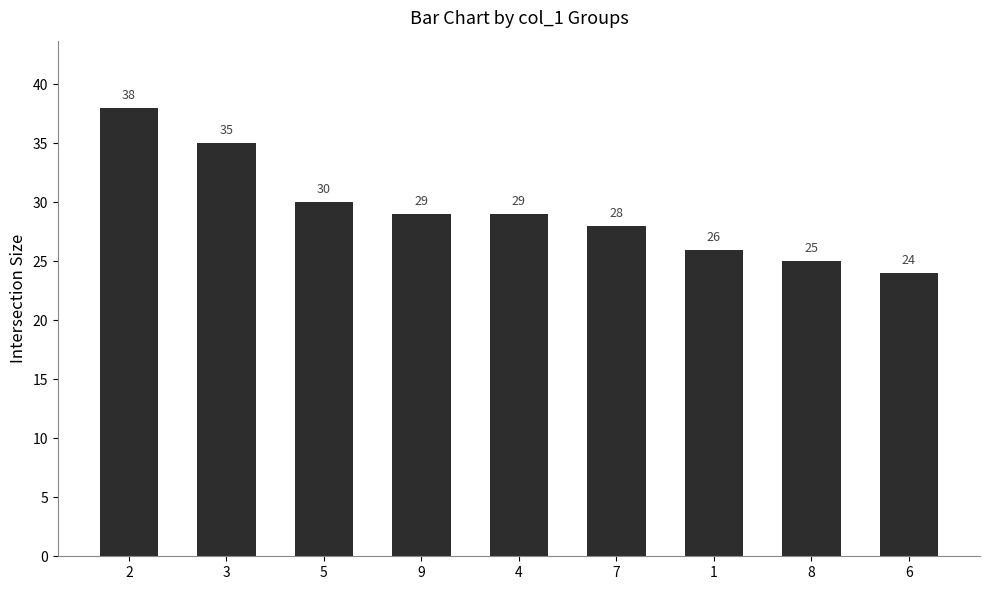

What is the ratio of the value at 4 to the value at 3?

0.8